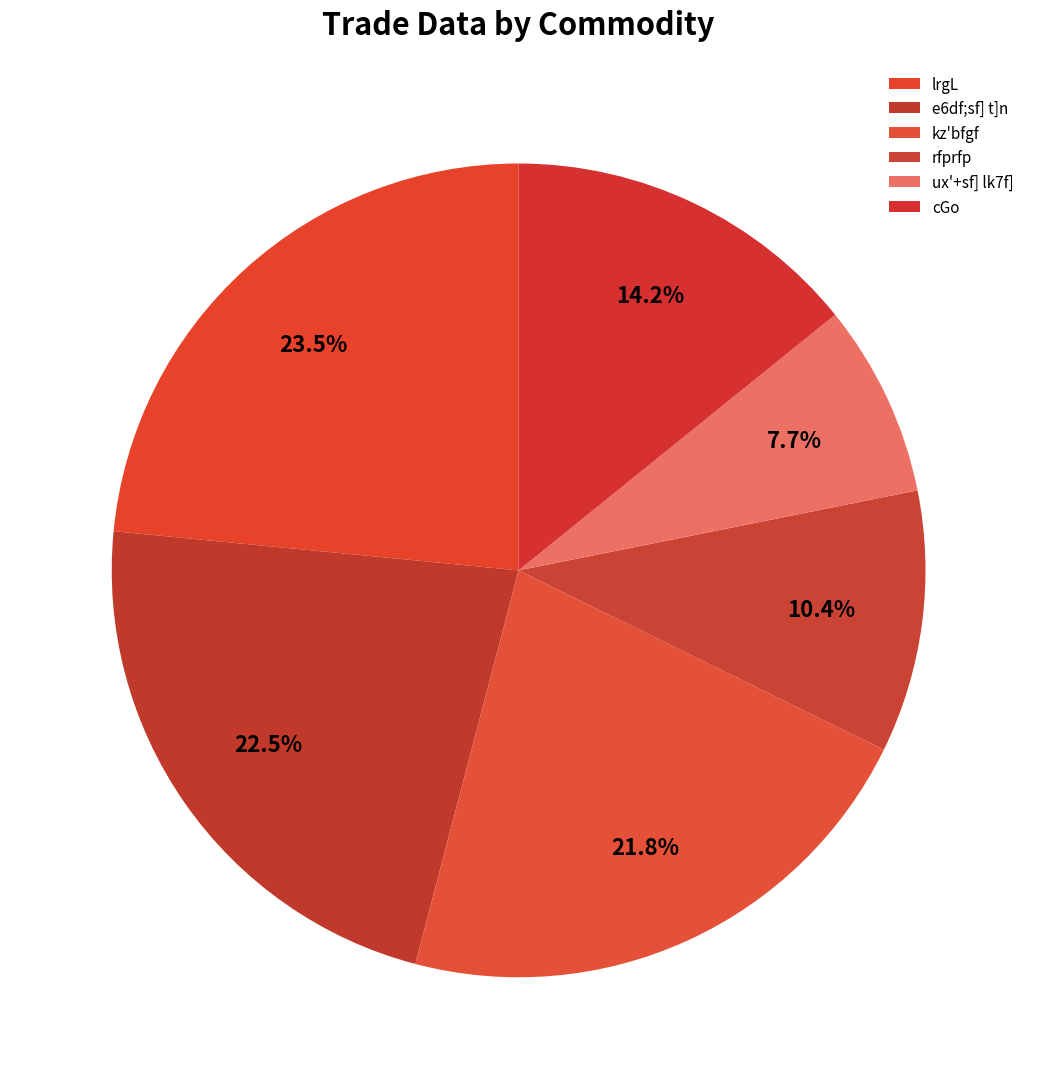

How many segments does this pie chart have?

6